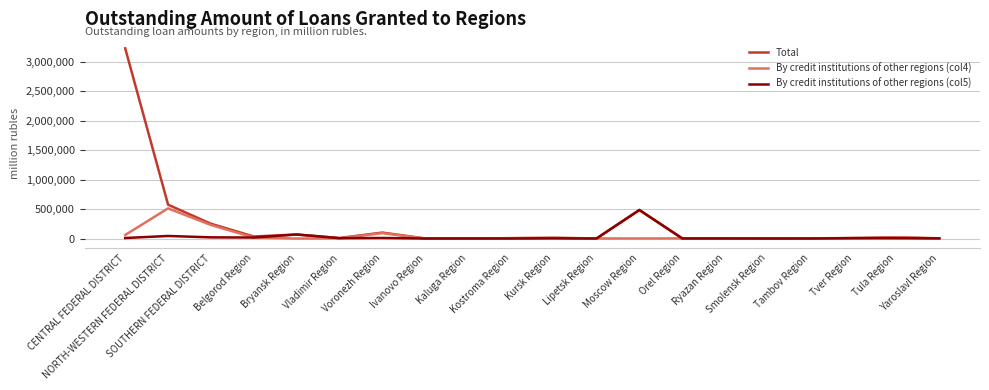

Which series has the widest spread of values?

Total